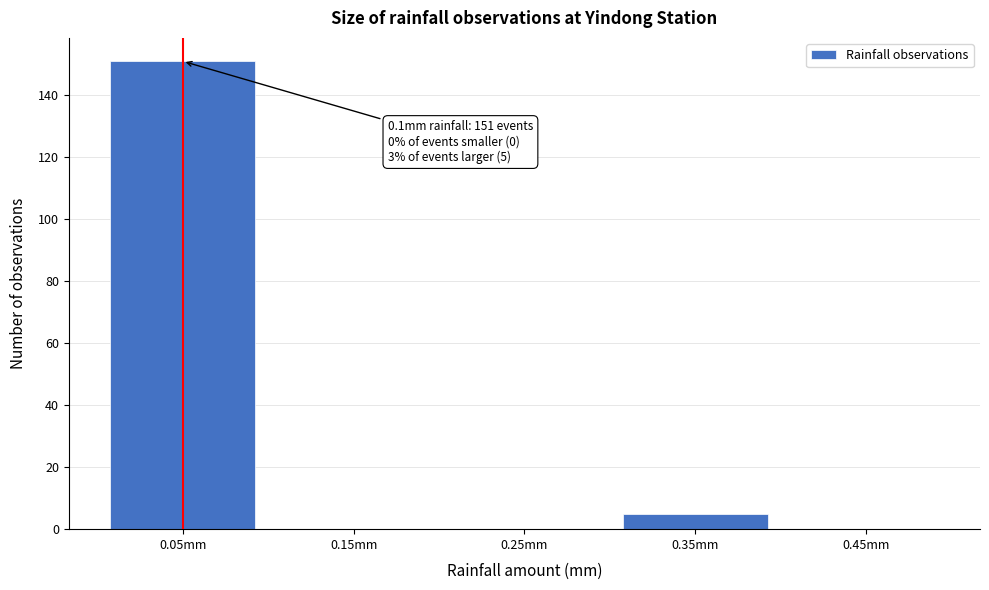

Reading right to left, list all the values displayed in this chart.

0.45mm=0	0.35mm=5	0.25mm=0	0.15mm=0	0.05mm=151